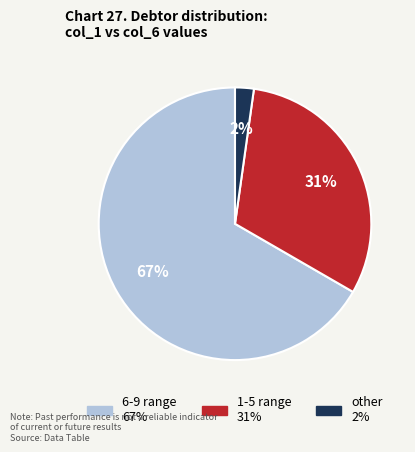

Does any single category account for the majority?

Yes